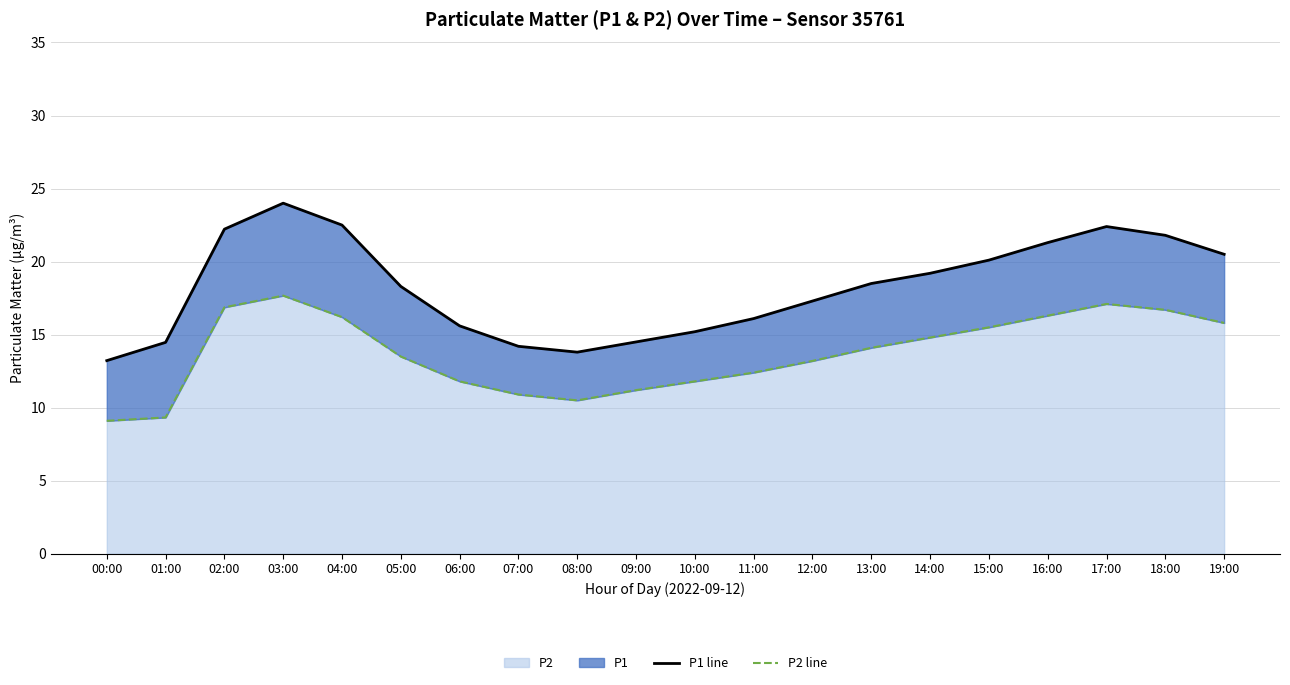

What position from the right is 16:00?

4